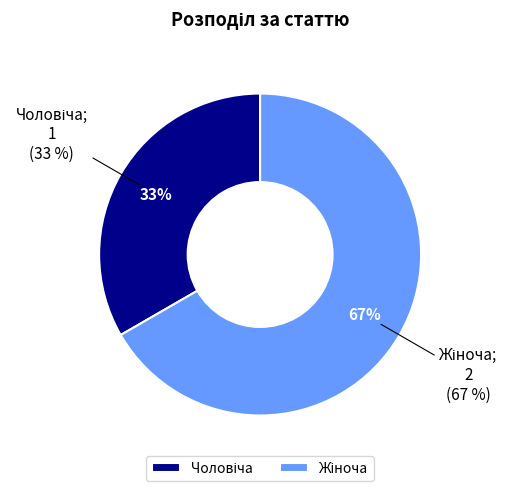

Between Жіноча and Чоловіча, which is larger?

Жіноча